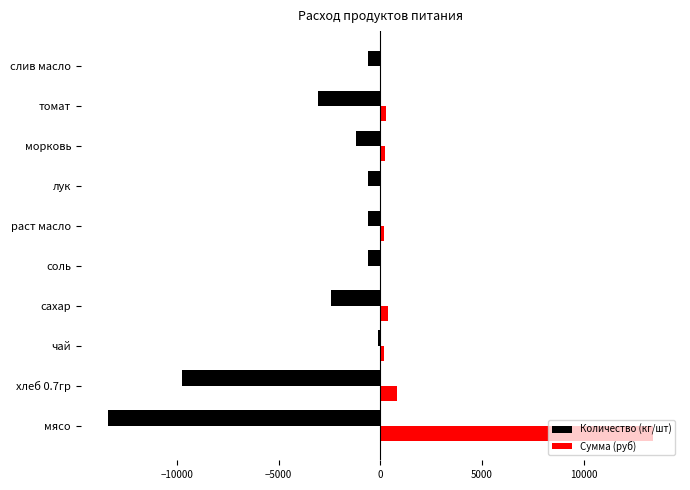

What is the maximum value for Сумма (руб)?

13398.0